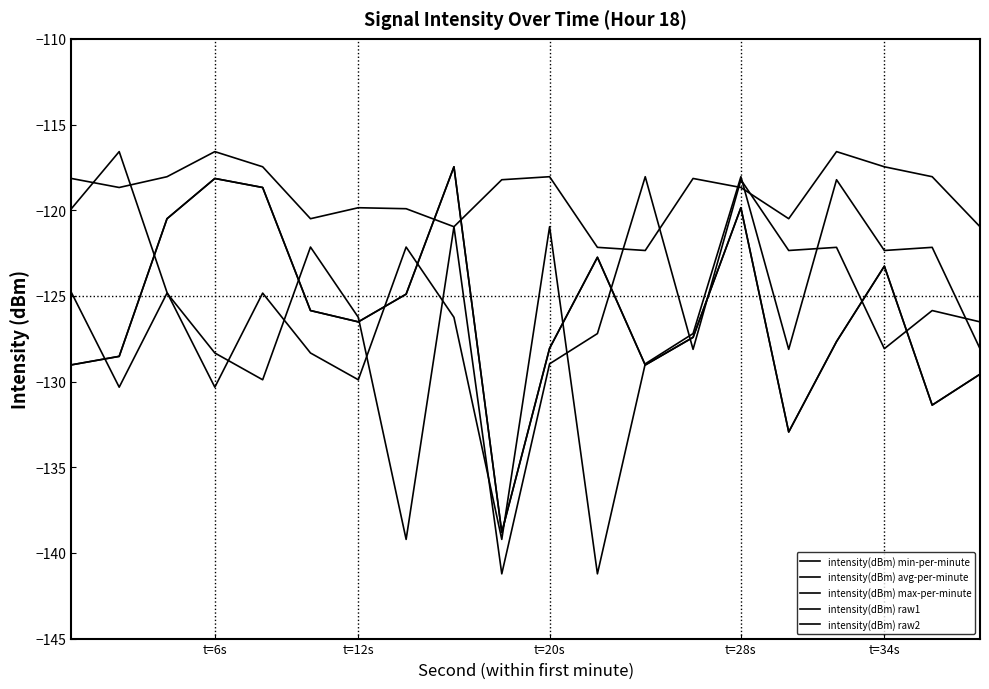

Is this an area chart (filled region under the line)?

No